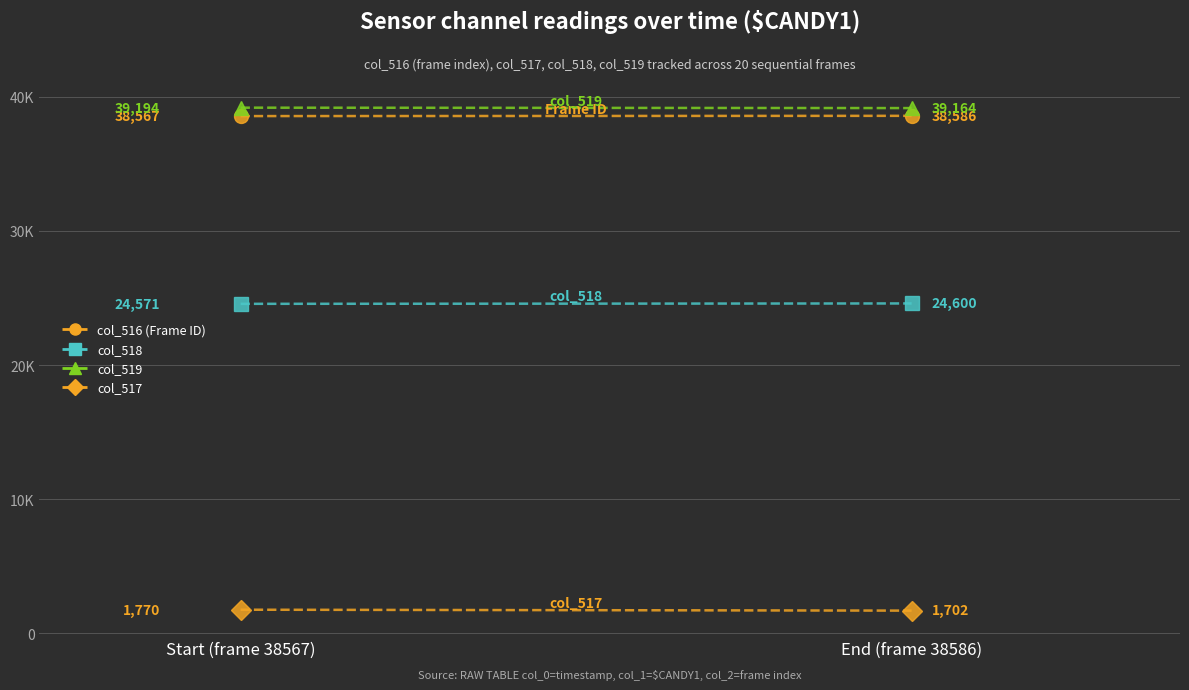

Which category has the highest value in the Frame ID series?

End (frame 38586)